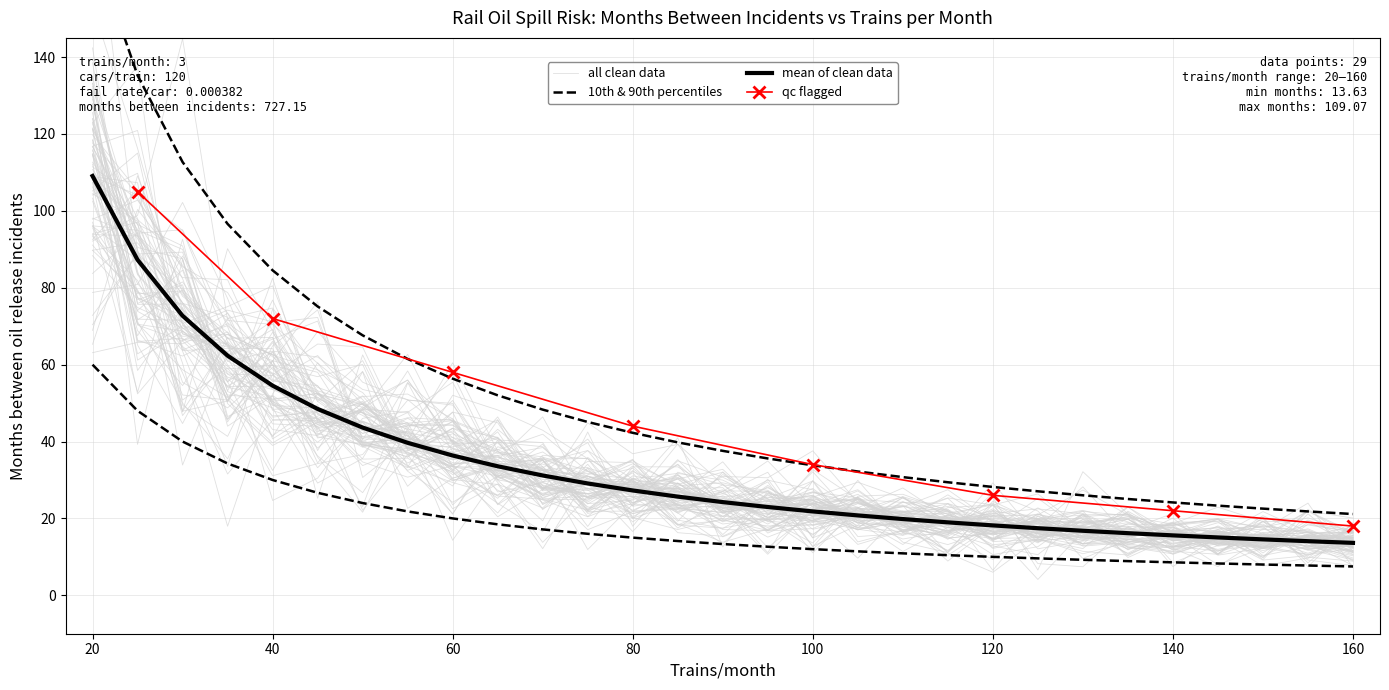

Reading left to right, transcribe all the data shown in this chart.

169.1	135.3	112.7	96.6	84.5	75.1	67.6	61.5	56.4	52.0	48.3	45.1	42.3	39.8	37.6	35.6	33.8	32.2	30.7	29.4	28.2	27.1	26.0	25.0	24.2	23.3	22.5	21.8	21.1